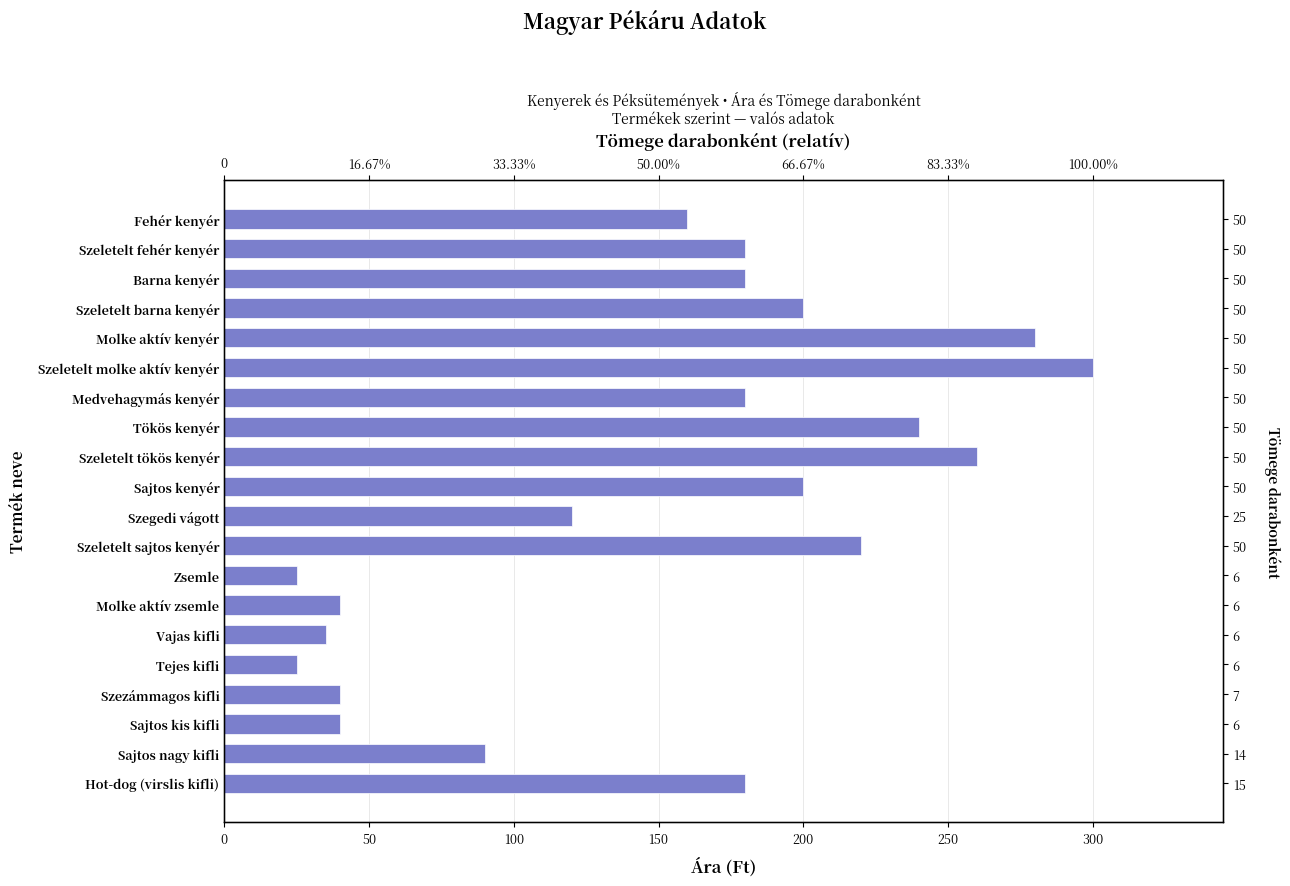

The value at Molke aktív kenyér is 191. True or false?

False